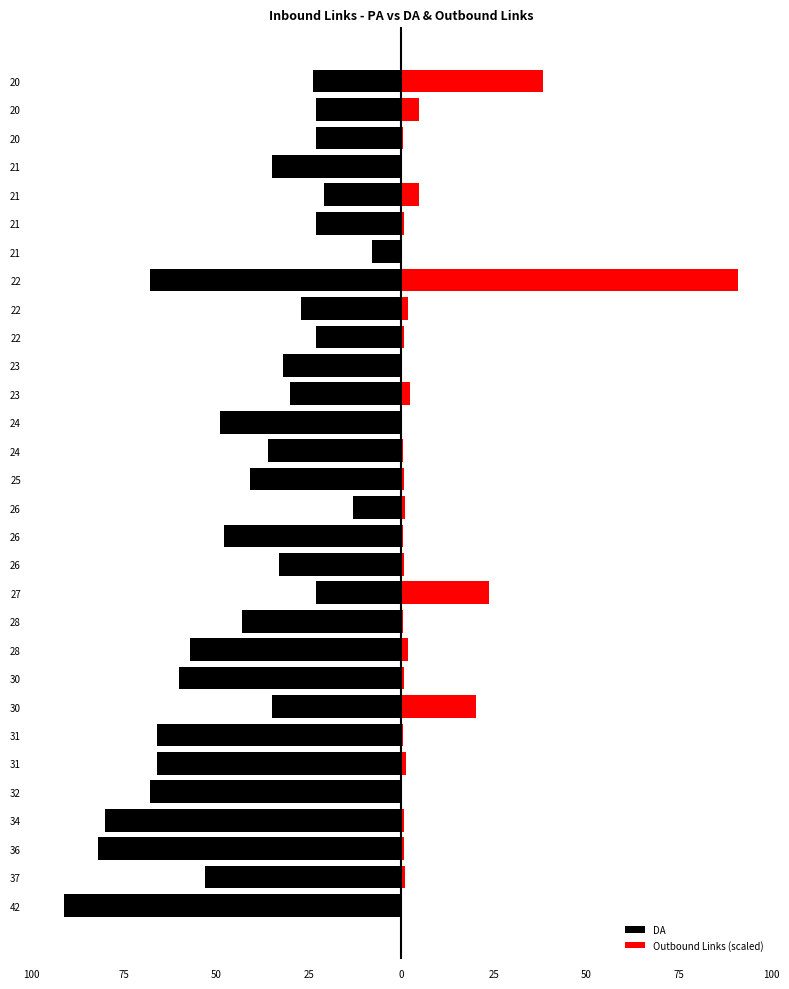

What is the minimum value for DA?

-91.0